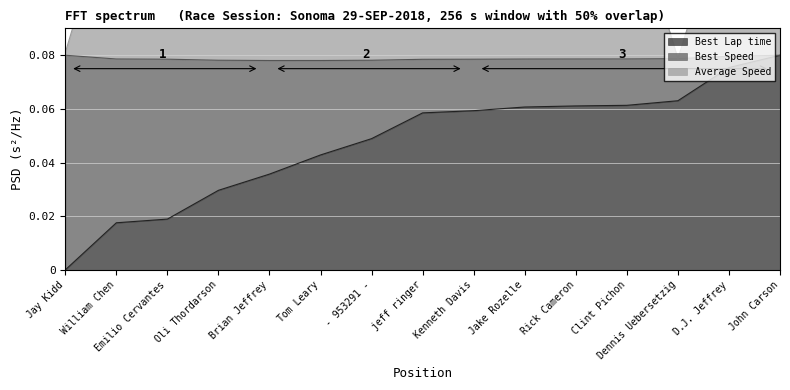

At which label does Best Lap time reach its minimum?

Jay Kidd